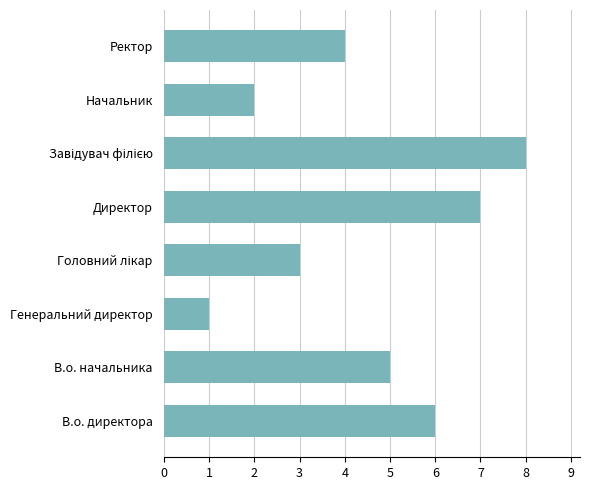

Reading bottom to top, extract all data points from this chart.

6	5	1	3	7	8	2	4